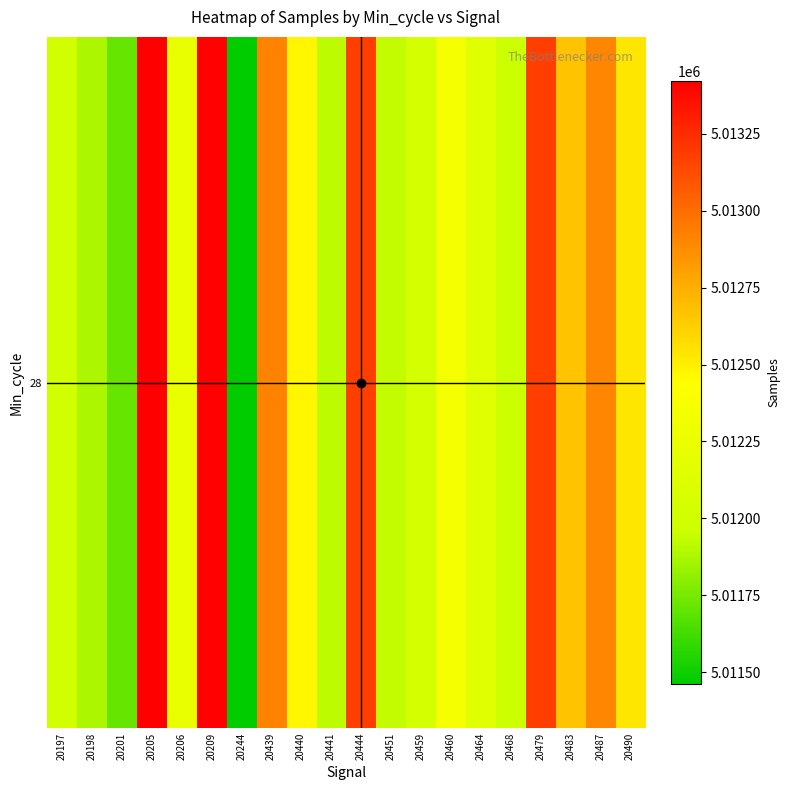

Rank the categories by value from lowest to highest.

20244, 20201, 20198, 20441, 20451, 20468, 20197, 20459, 20464, 20206, 20460, 20440, 20490, 20483, 20487, 20439, 20444, 20479, 20209, 20205